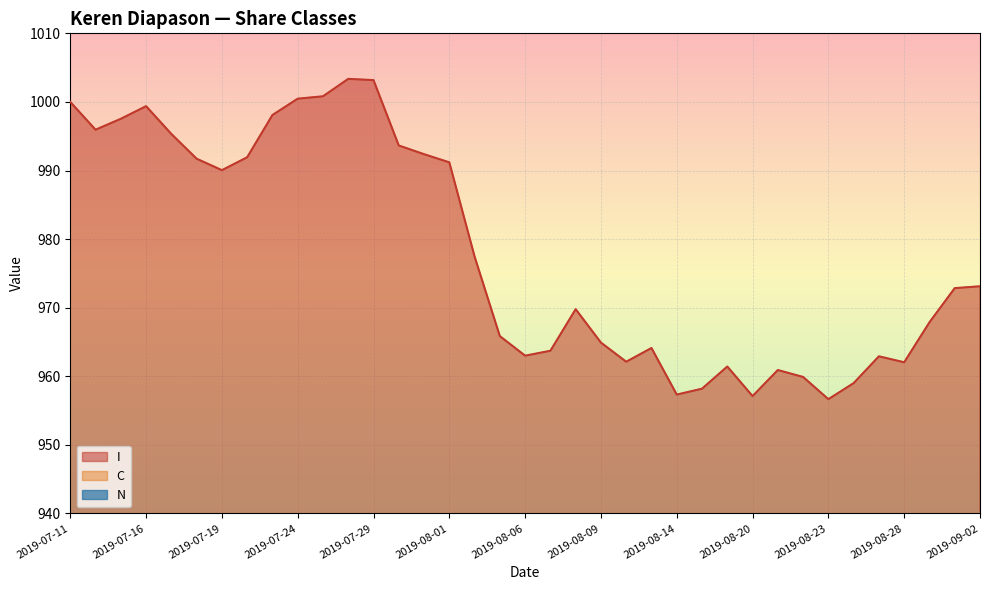

Which series has the largest total across all categories?

I